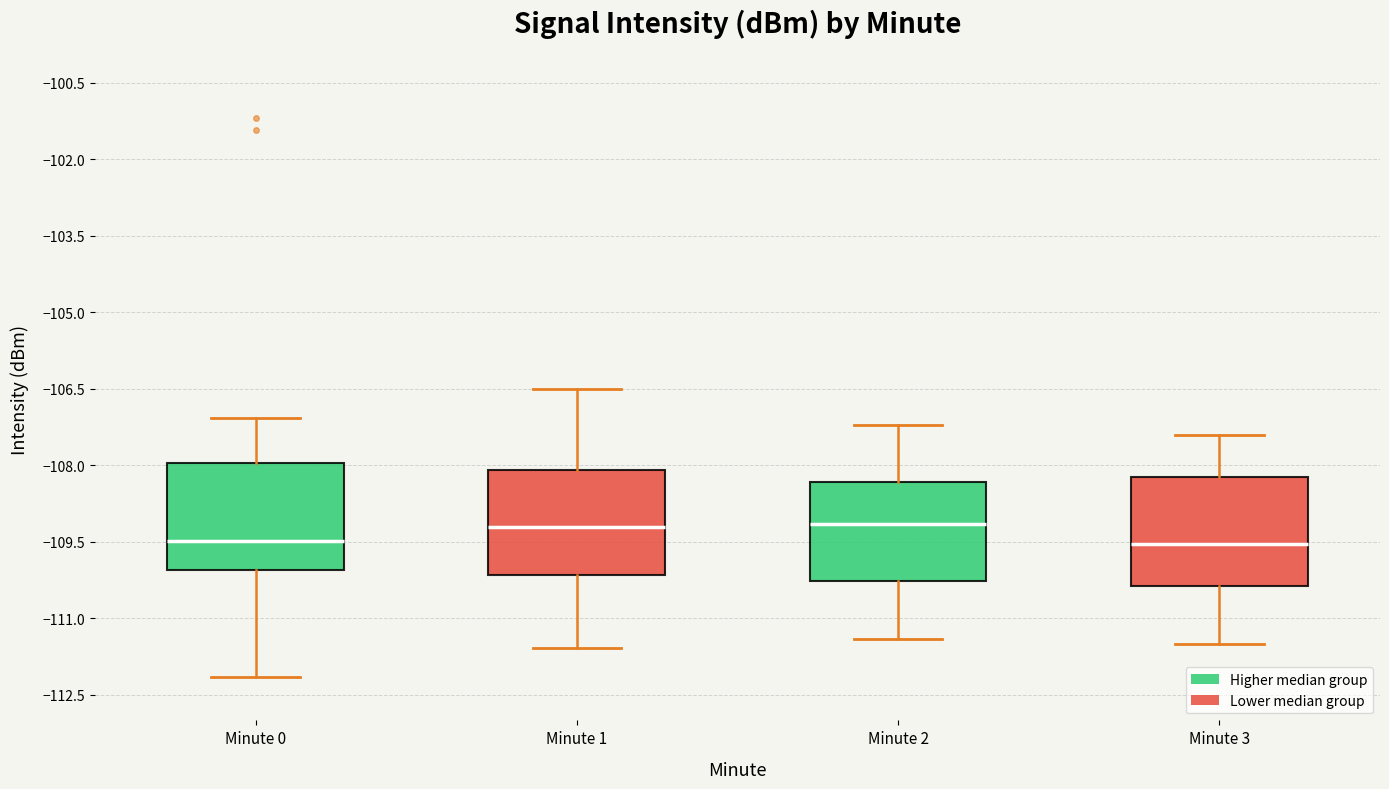

Reading left to right, transcribe this box plot: for each box, give where its median line is, the range the box spans, and where its two whiskers end, as read against the y-axis. The values are not printed on the chart, so give them approximately, as read against the axis.

Minute 0: median -109.4, box -110.0 to -108.0, whiskers -112.2 to -107.0
Minute 1: median -109.2, box -110.2 to -108.0, whiskers -111.6 to -106.6
Minute 2: median -109.2, box -110.2 to -108.4, whiskers -111.4 to -107.2
Minute 3: median -109.6, box -110.4 to -108.2, whiskers -111.4 to -107.4